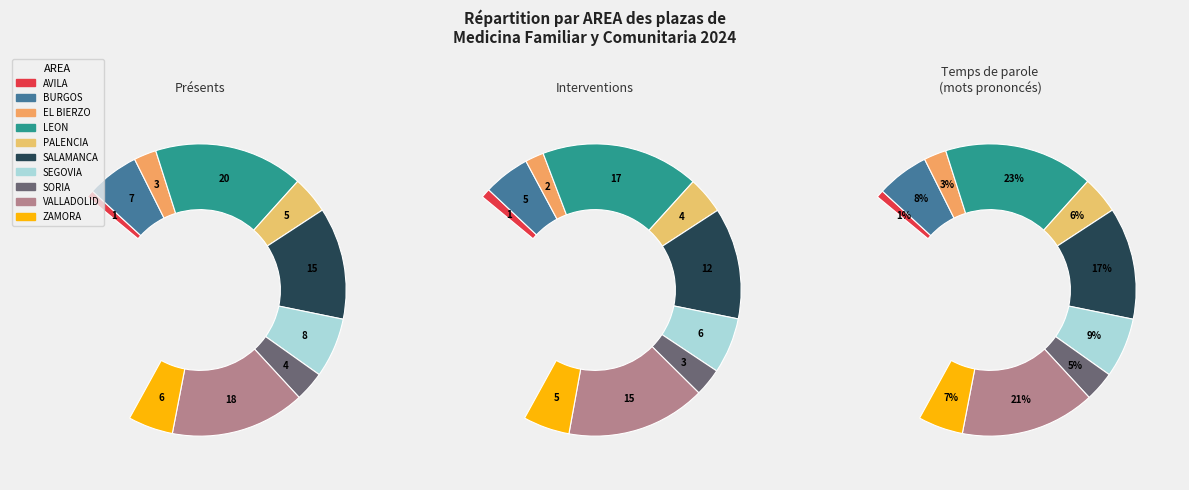

Which category has the biggest portion of the pie?

LEON